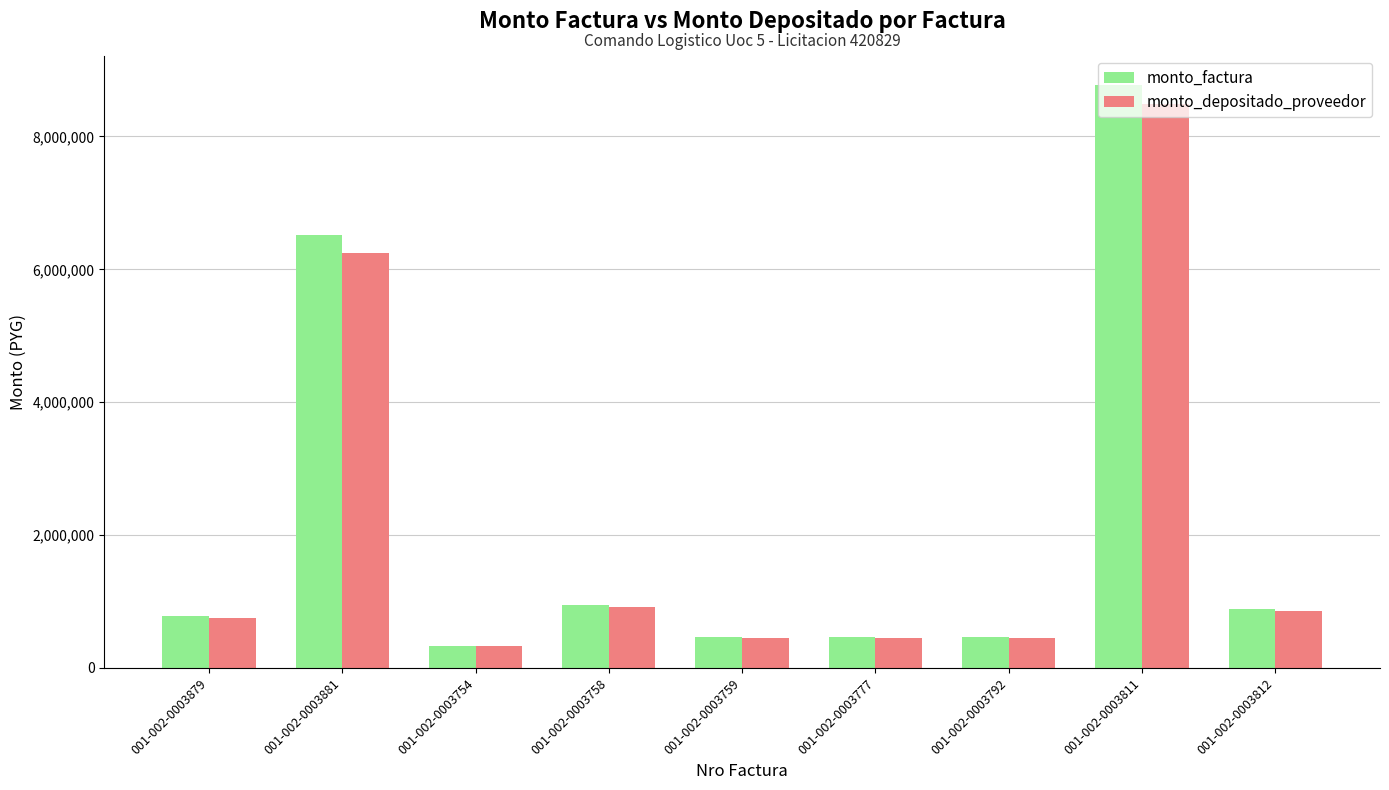

What is the label of the 6th bar from the left?

001-002-0003777